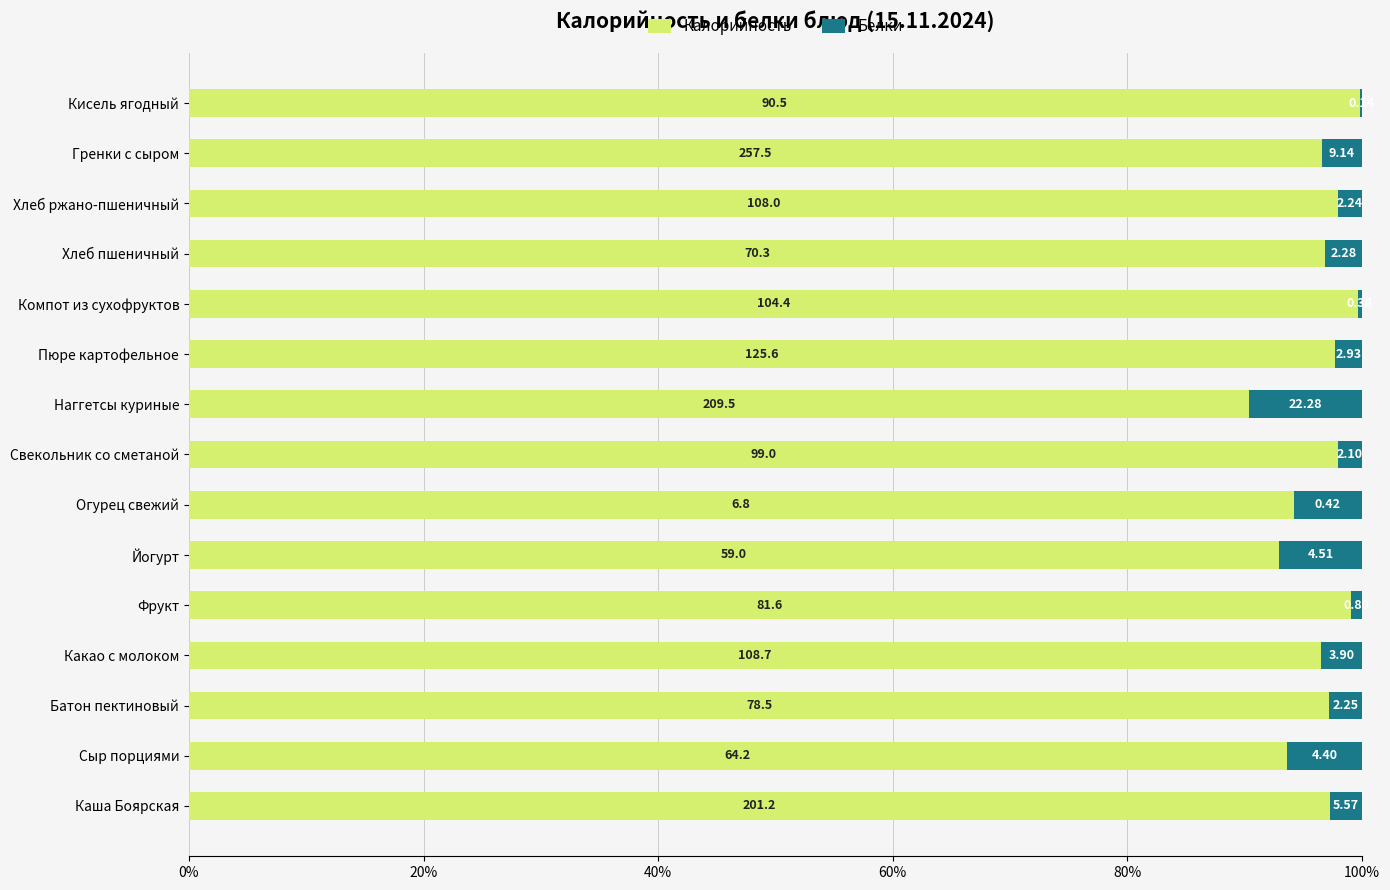

What are all the series names shown in the legend?

Калорийность, Белки